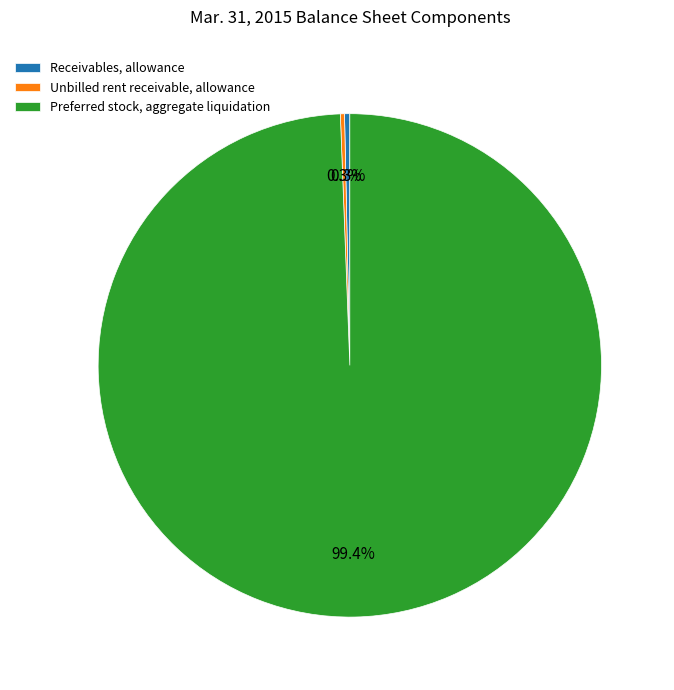

To the nearest percent, what is the difference between the largest and smallest slice percentages?

99%